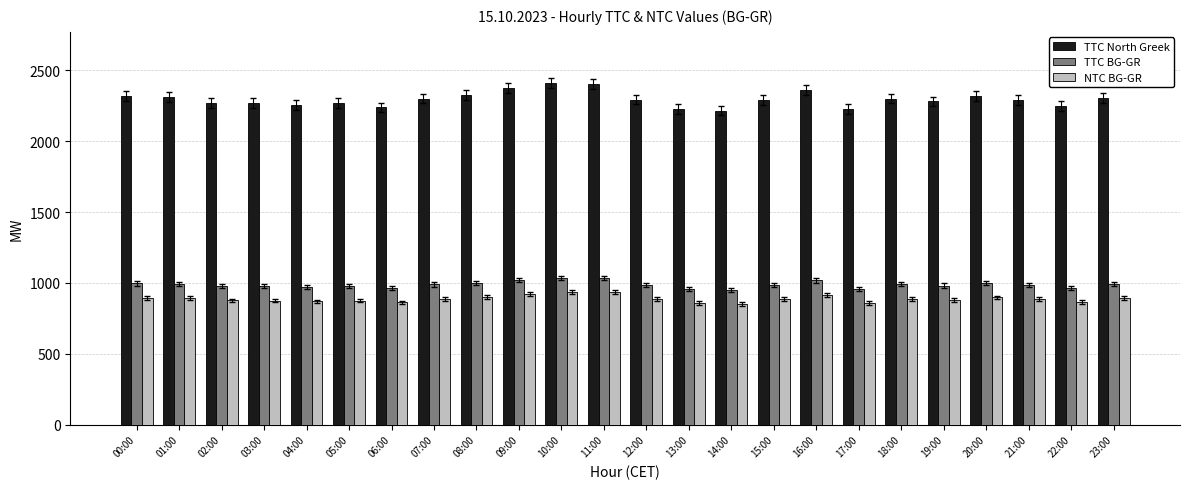

Rank the series at 13:00 from highest to lowest value.

TTC North Greek, TTC BG-GR, NTC BG-GR